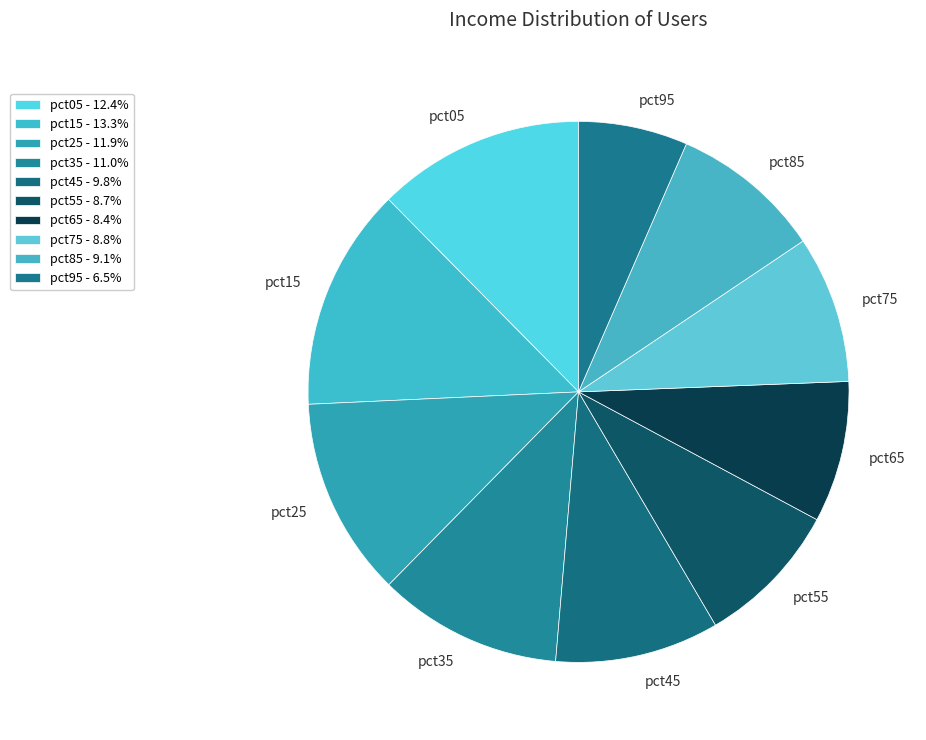

Which category has the smallest portion of the pie?

pct95